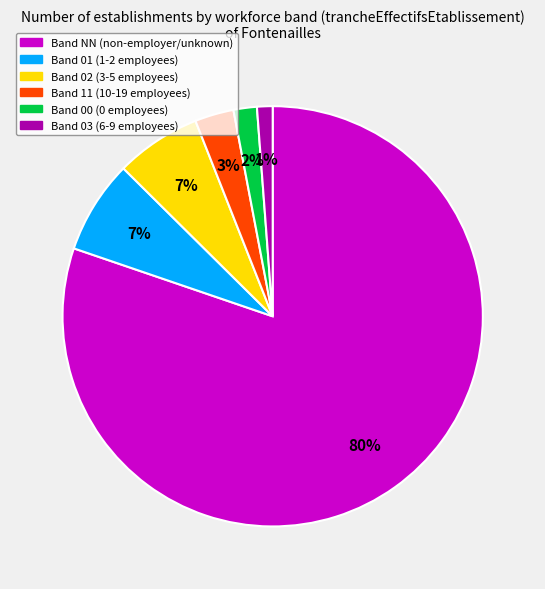

How many segments does this pie chart have?

6